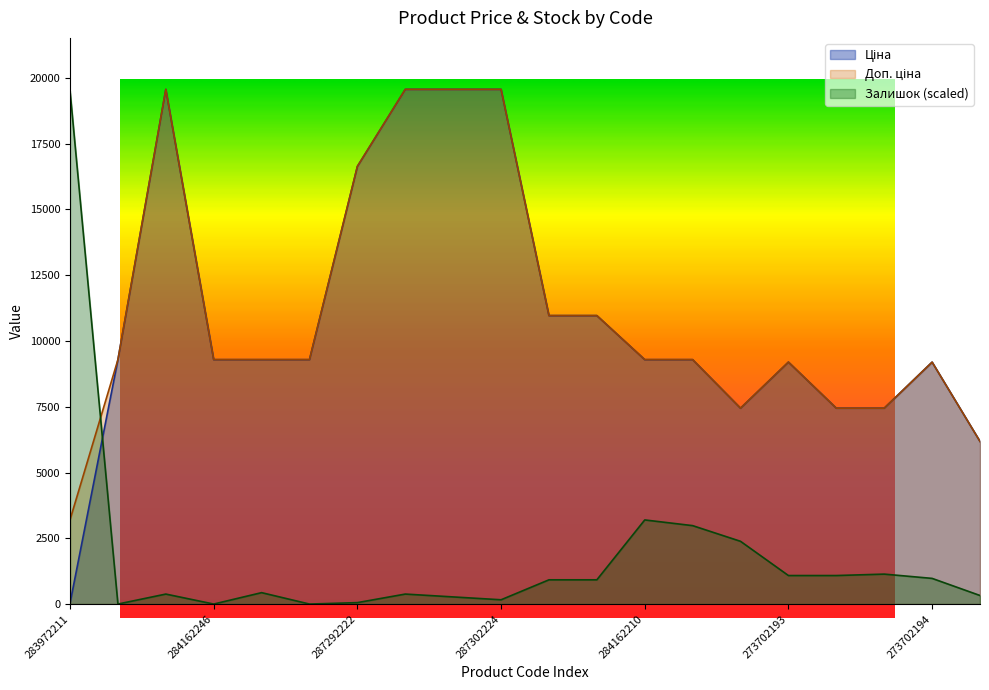

What are all the series names shown in the legend?

Ціна, Доп. ціна, Залишок